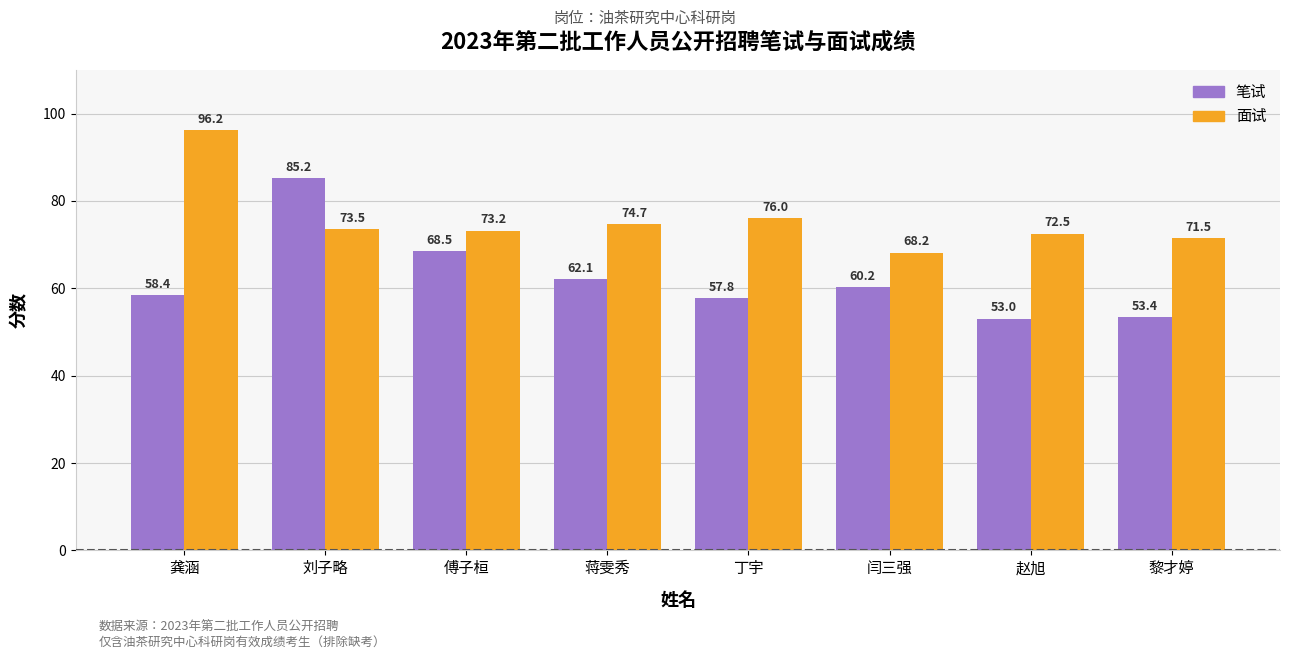

Are the bars horizontal?

No